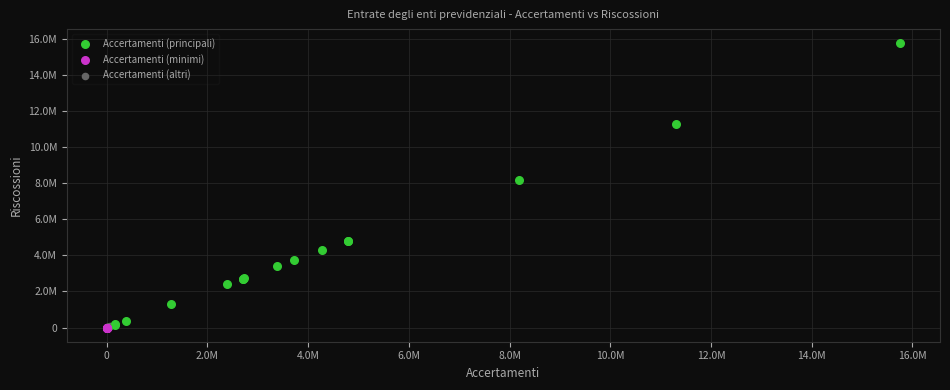

What are all the series names shown in the legend?

Accertamenti (principali), Accertamenti (minimi), Accertamenti (altri)